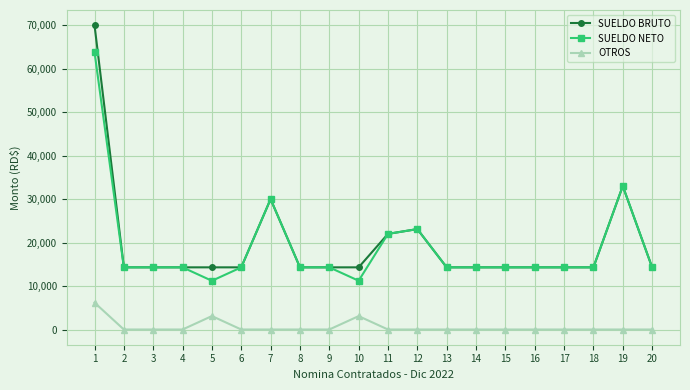

The SUELDO NETO series shows 14300.0 at 6. True or false?

True